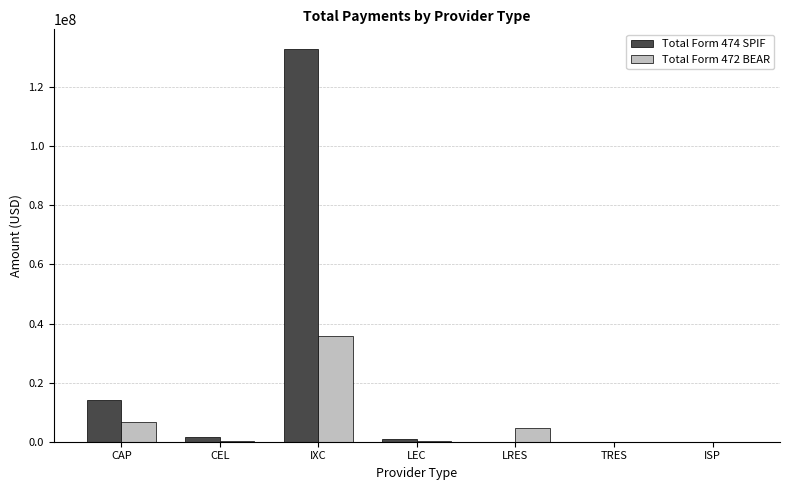

At which category is the sum across all series the highest?

IXC